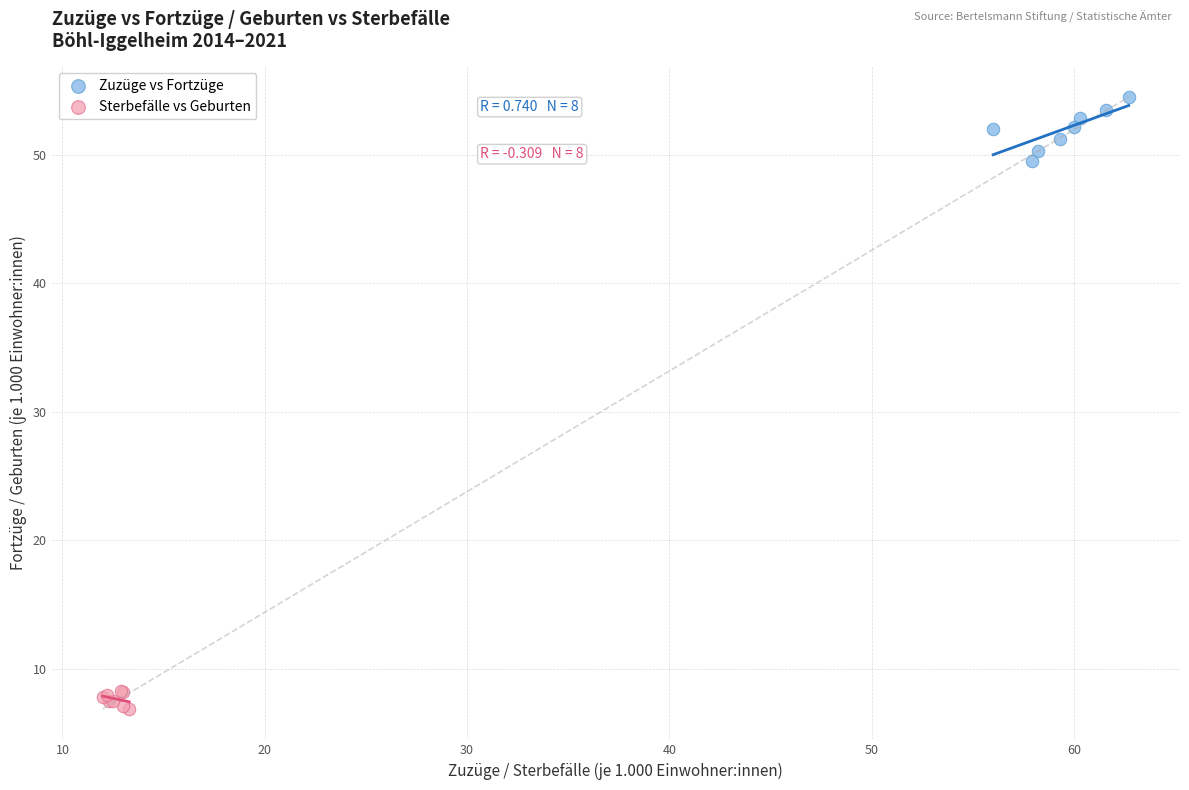

Which series reaches the minimum Y coordinate?

Sterbefälle vs Geburten